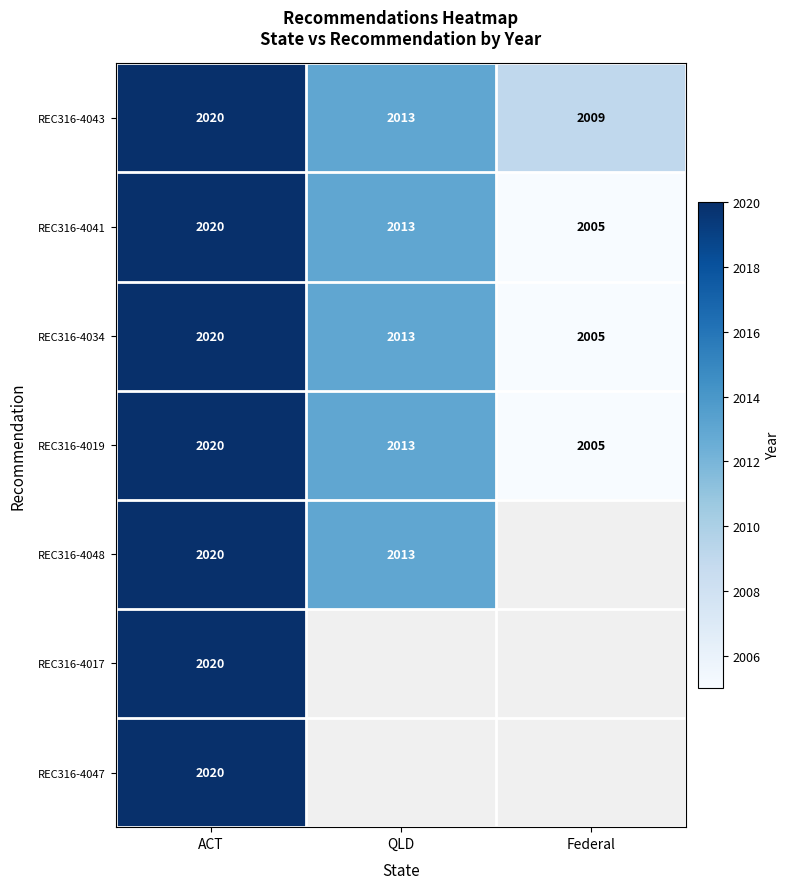

At which label does REC316-4034 first exceed 2013?

ACT